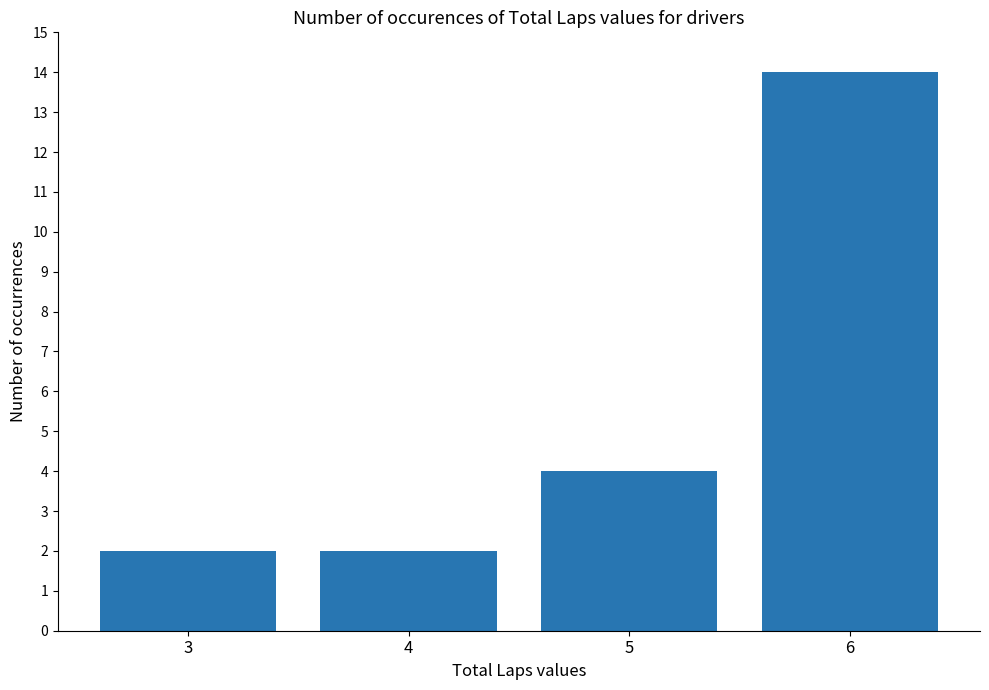

Are the bars horizontal?

No